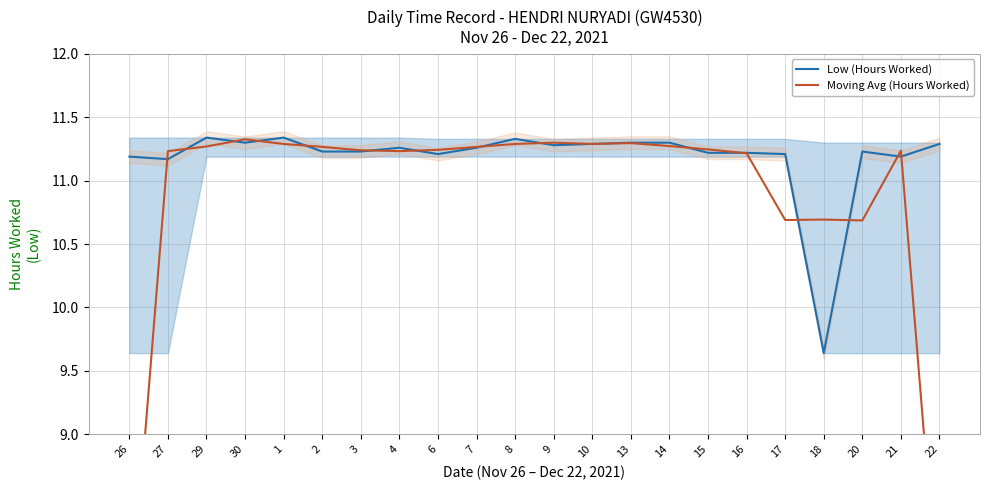

What is the minimum value for Moving Avg (Hours Worked)?

7.5